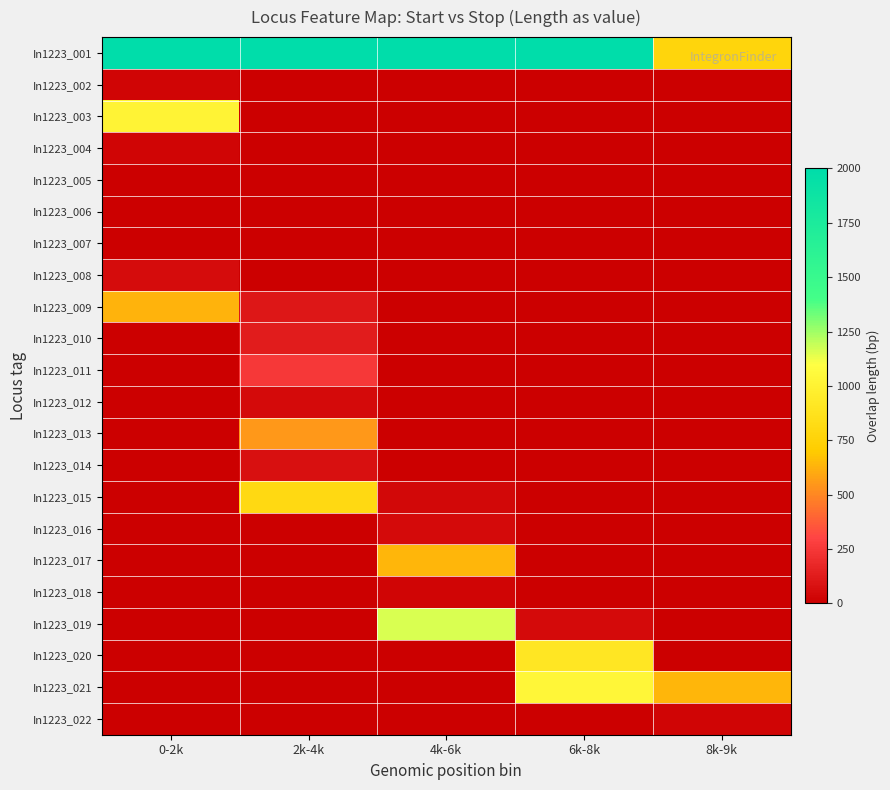

Which series has the largest range (max minus min)?

In1223_001